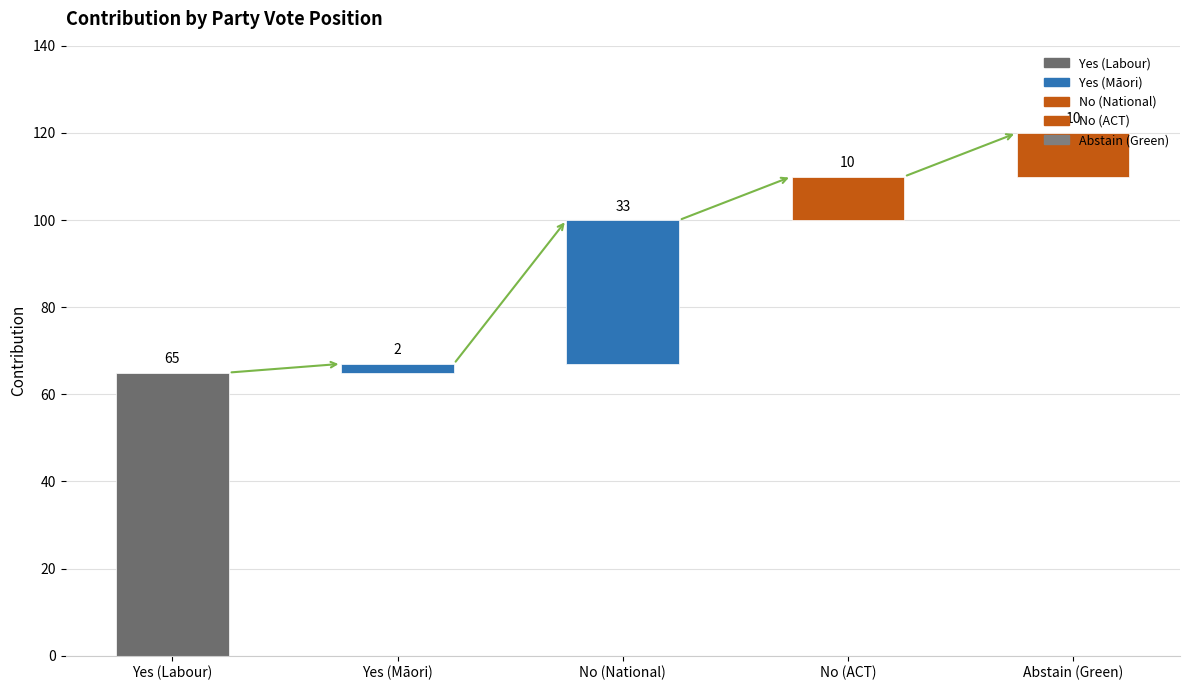

What is the minimum value shown in the chart?

2